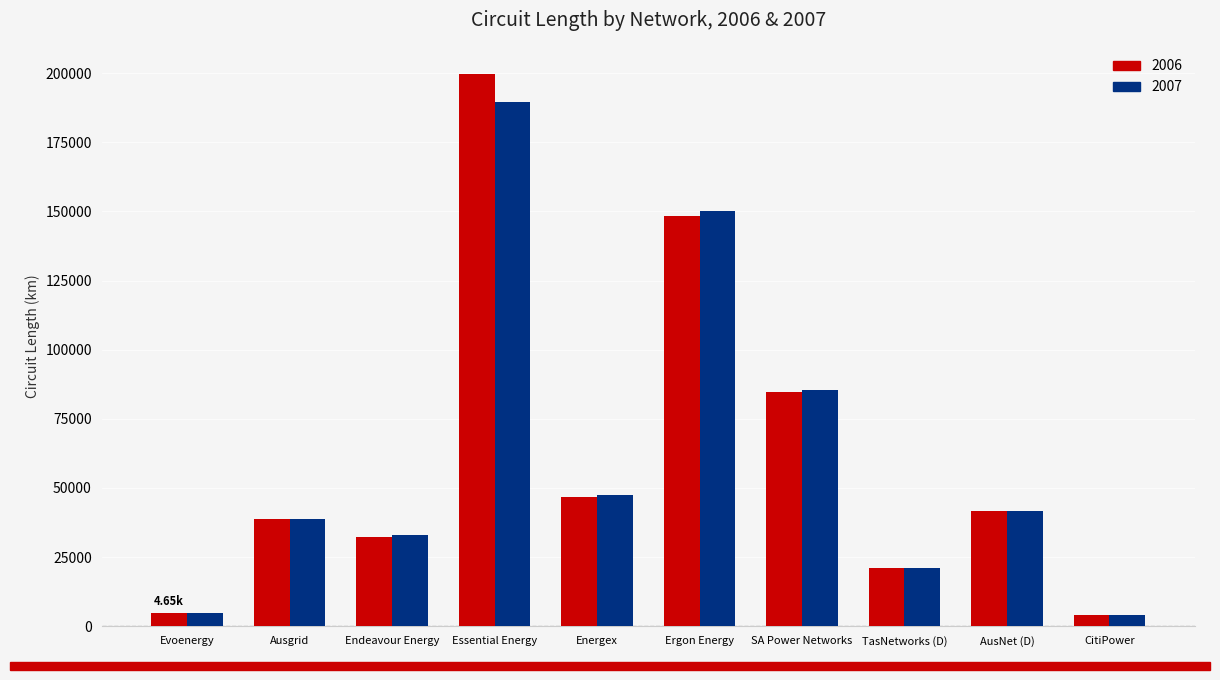

How many bars are there in total?

20